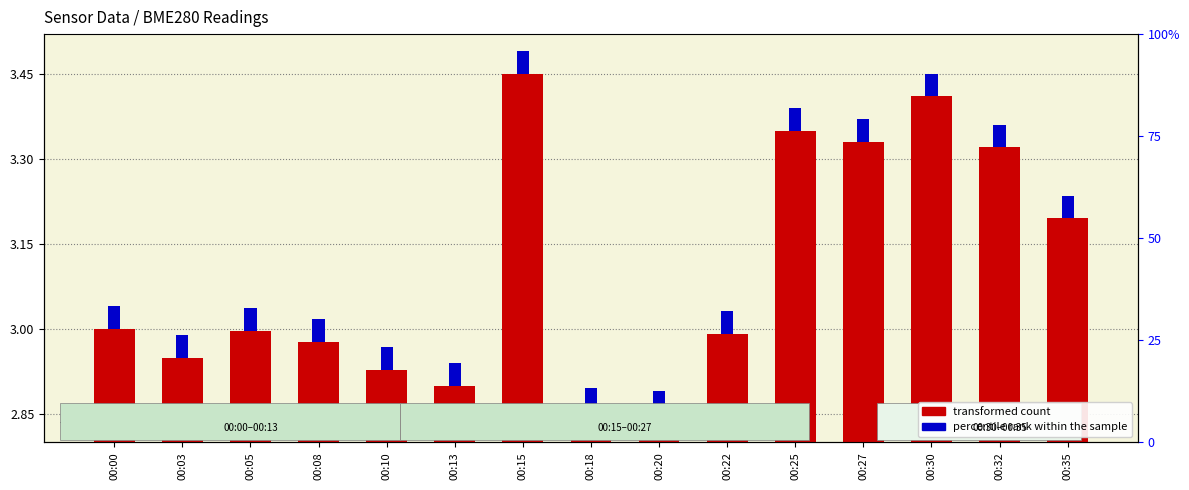

How many bars are there in each group?

2